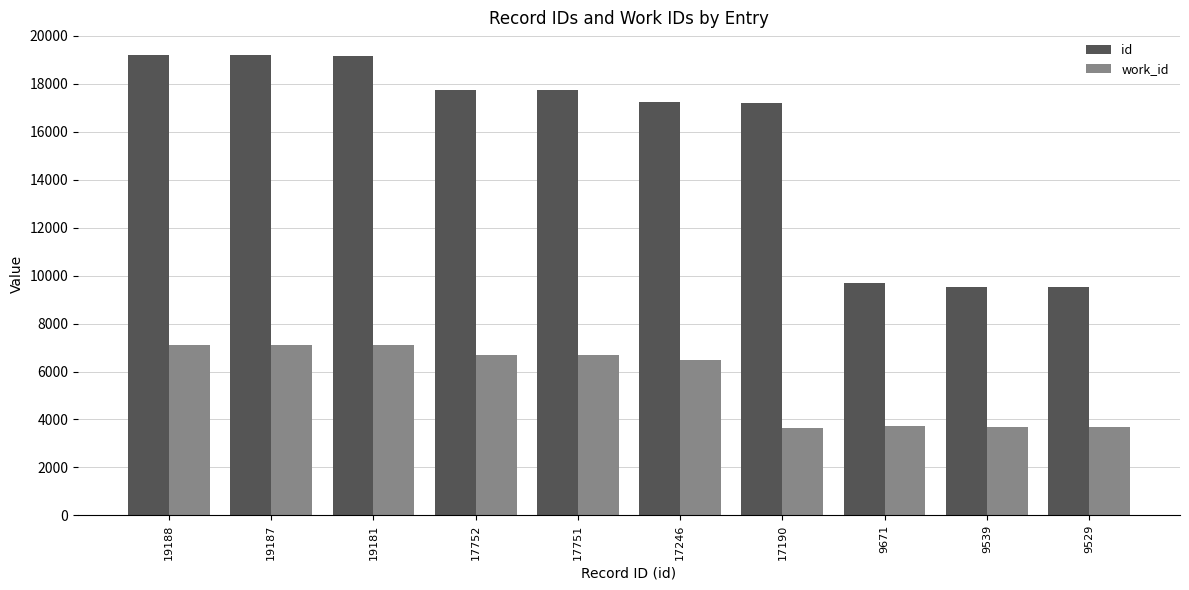

Rank the series at 17751 from lowest to highest value.

work_id, id